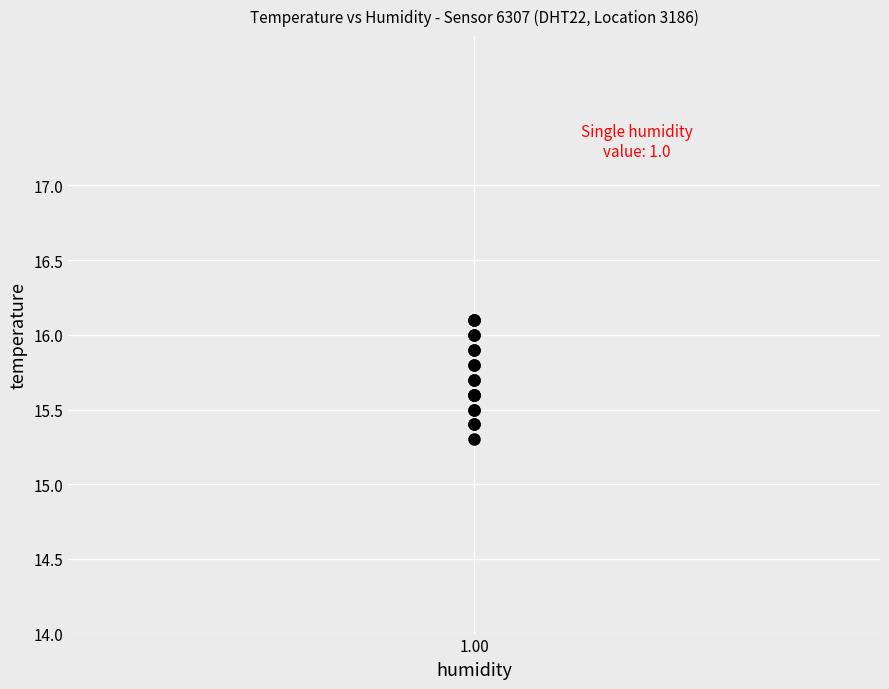

What Y value in the scatter plot is closest to 15?

15.3